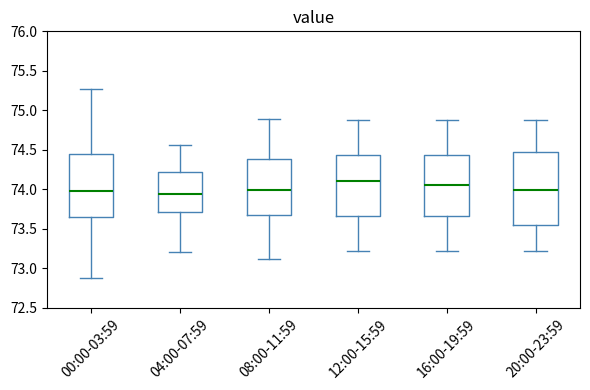

Reading left to right, transcribe this box plot: for each box, give where its median line is, the range the box spans, and where its two whiskers end, as read against the y-axis. The values are not printed on the chart, so give them approximately, as read against the axis.

00:00-03:59: median 74.00, box 73.65 to 74.45, whiskers 72.90 to 75.25
04:00-07:59: median 73.95, box 73.70 to 74.20, whiskers 73.20 to 74.55
08:00-11:59: median 74.00, box 73.70 to 74.40, whiskers 73.10 to 74.90
12:00-15:59: median 74.10, box 73.65 to 74.45, whiskers 73.20 to 74.90
16:00-19:59: median 74.05, box 73.65 to 74.45, whiskers 73.20 to 74.90
20:00-23:59: median 74.00, box 73.55 to 74.45, whiskers 73.20 to 74.90